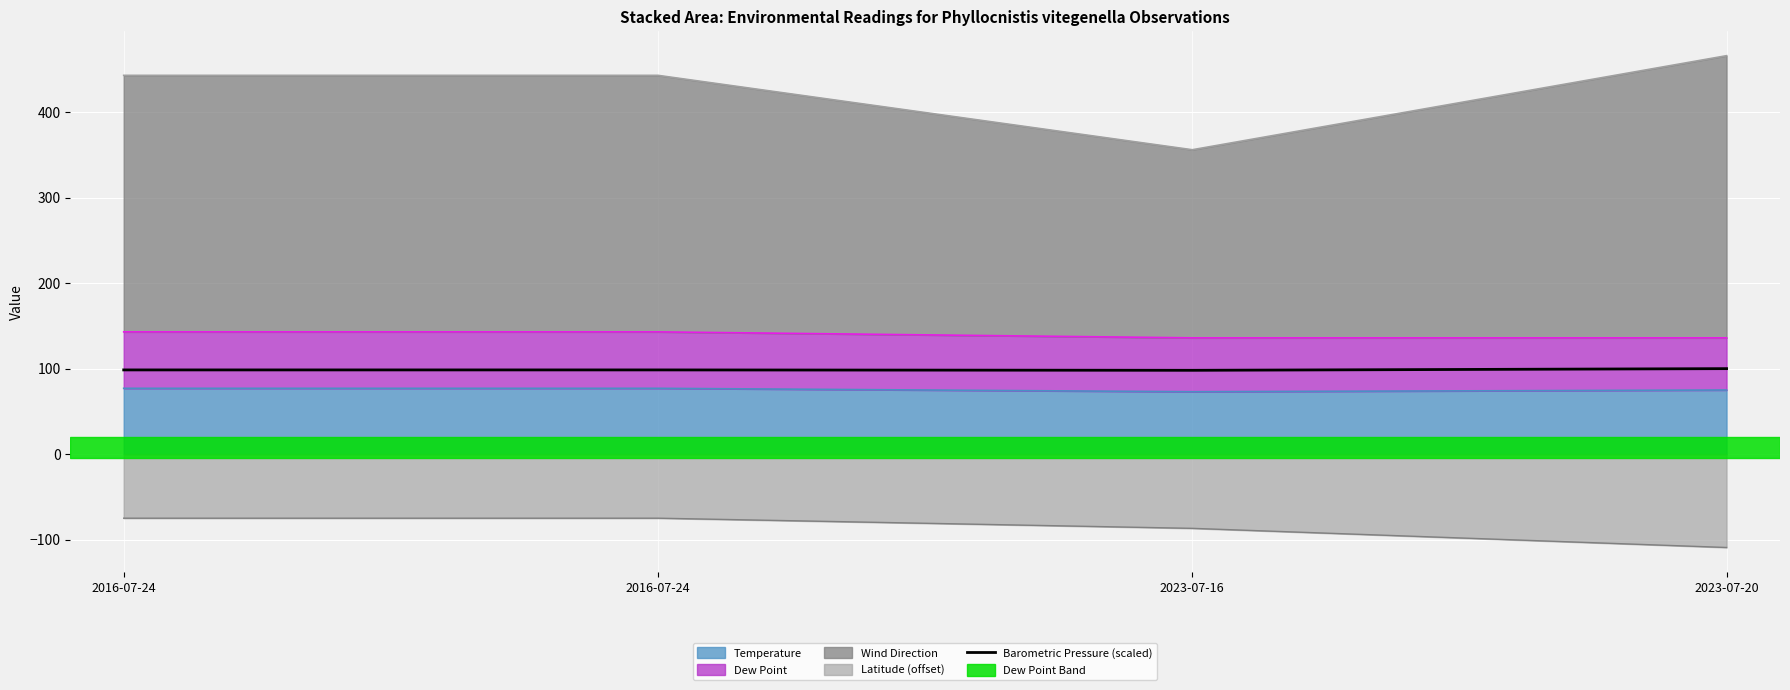

What is the ratio of the value at 2016-07-24 to the value at 2016-07-24?

1.0